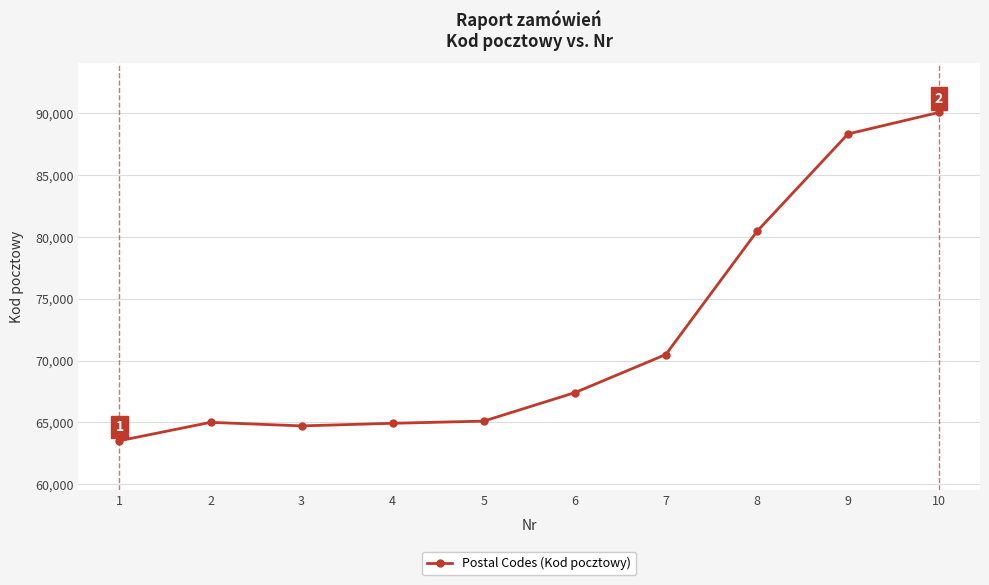

What is the difference between the maximum and minimum values?

26525